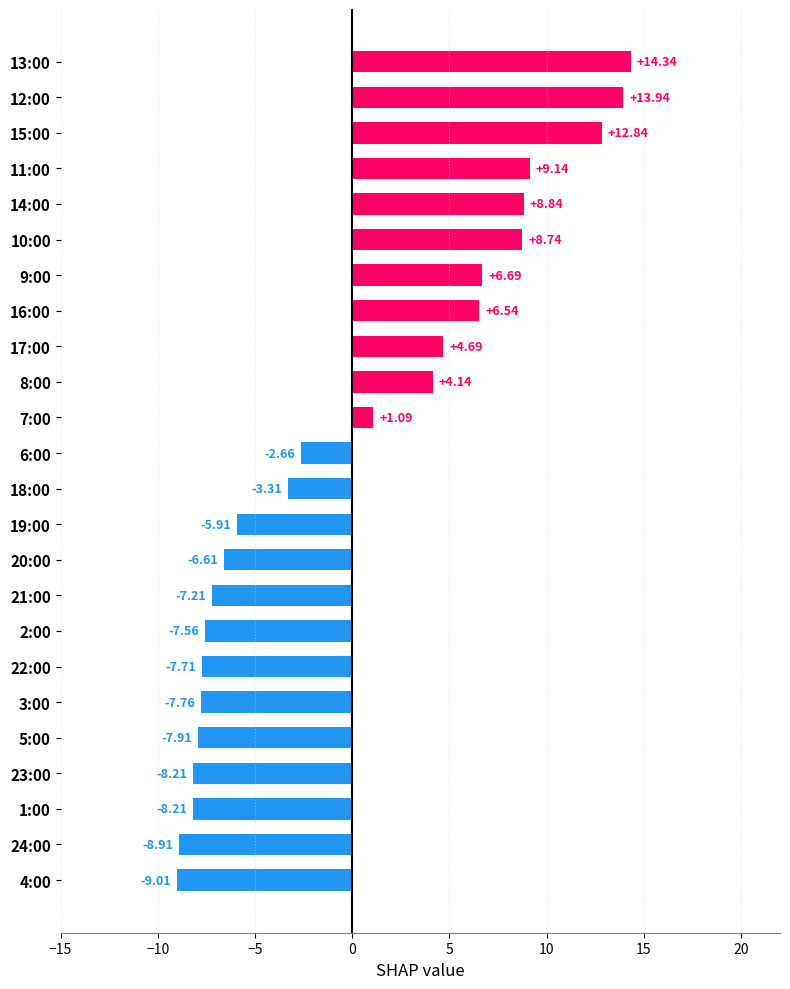

What is the change in value from 13:00 to 6:00?

-17.0